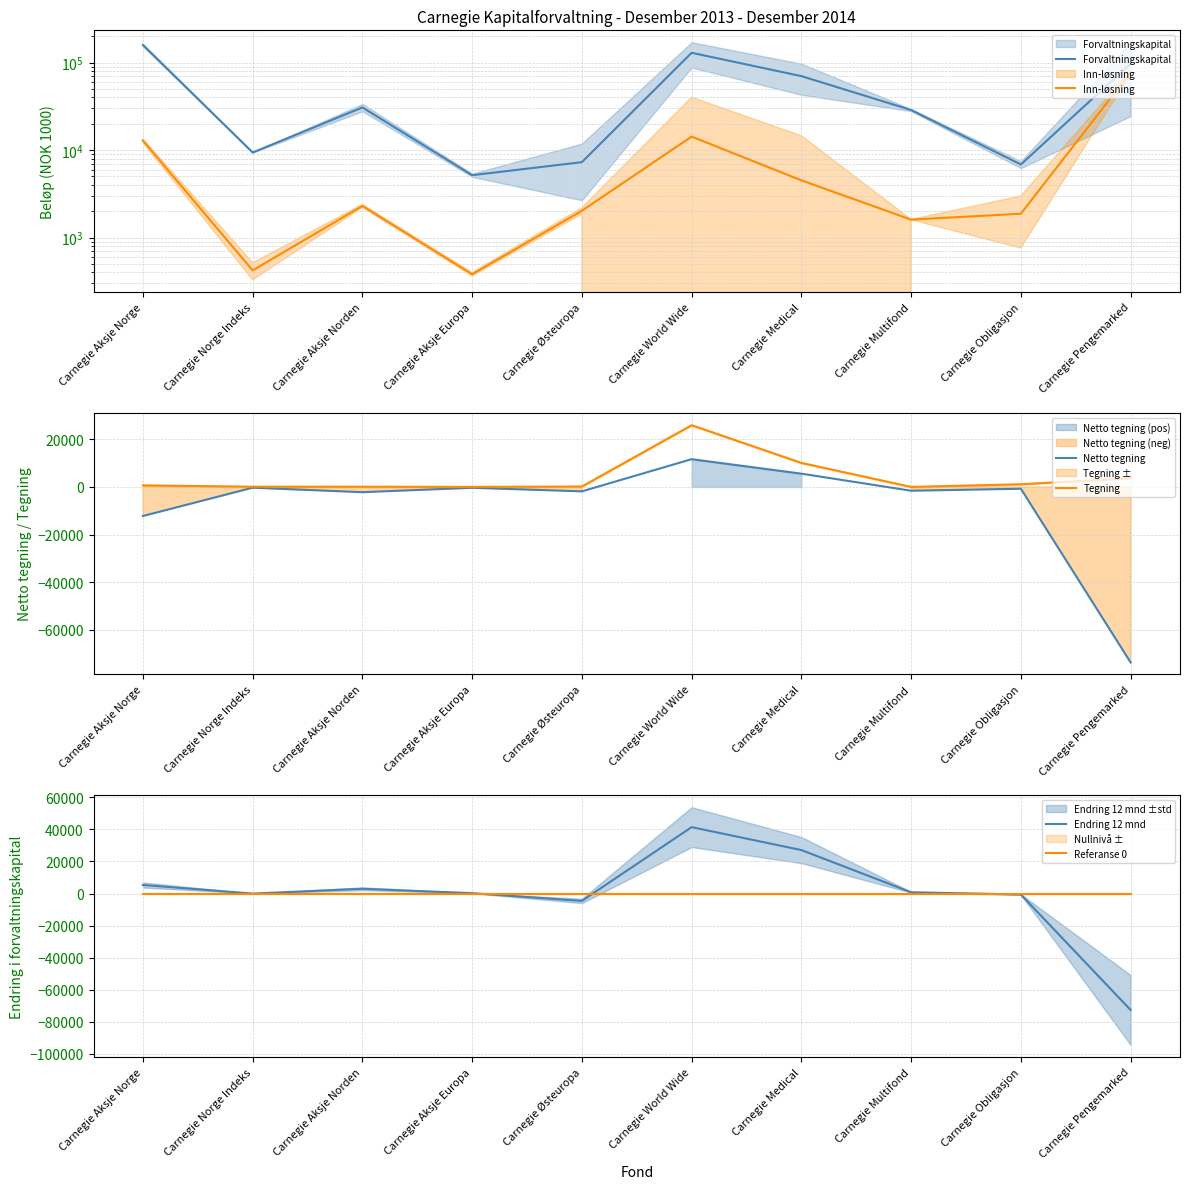

At which label does Netto tegning reach its minimum?

Carnegie Pengemarked